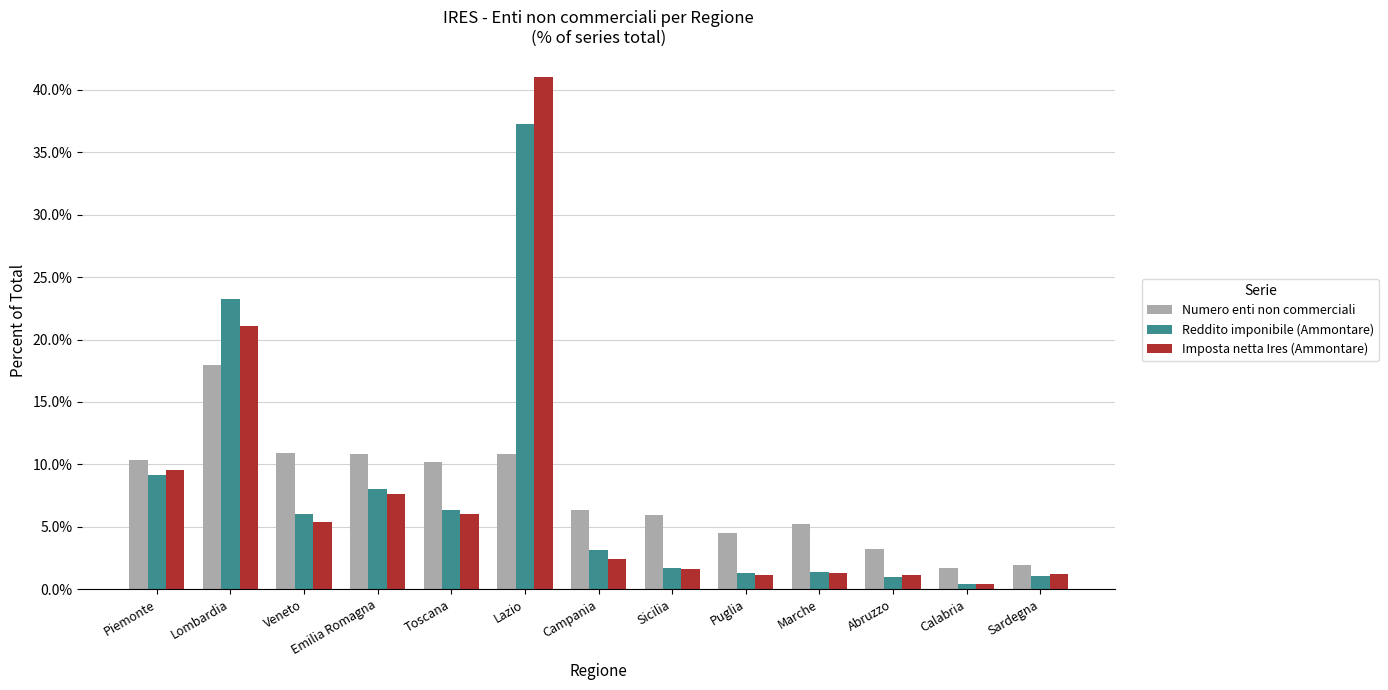

What position from the left is Puglia?

9